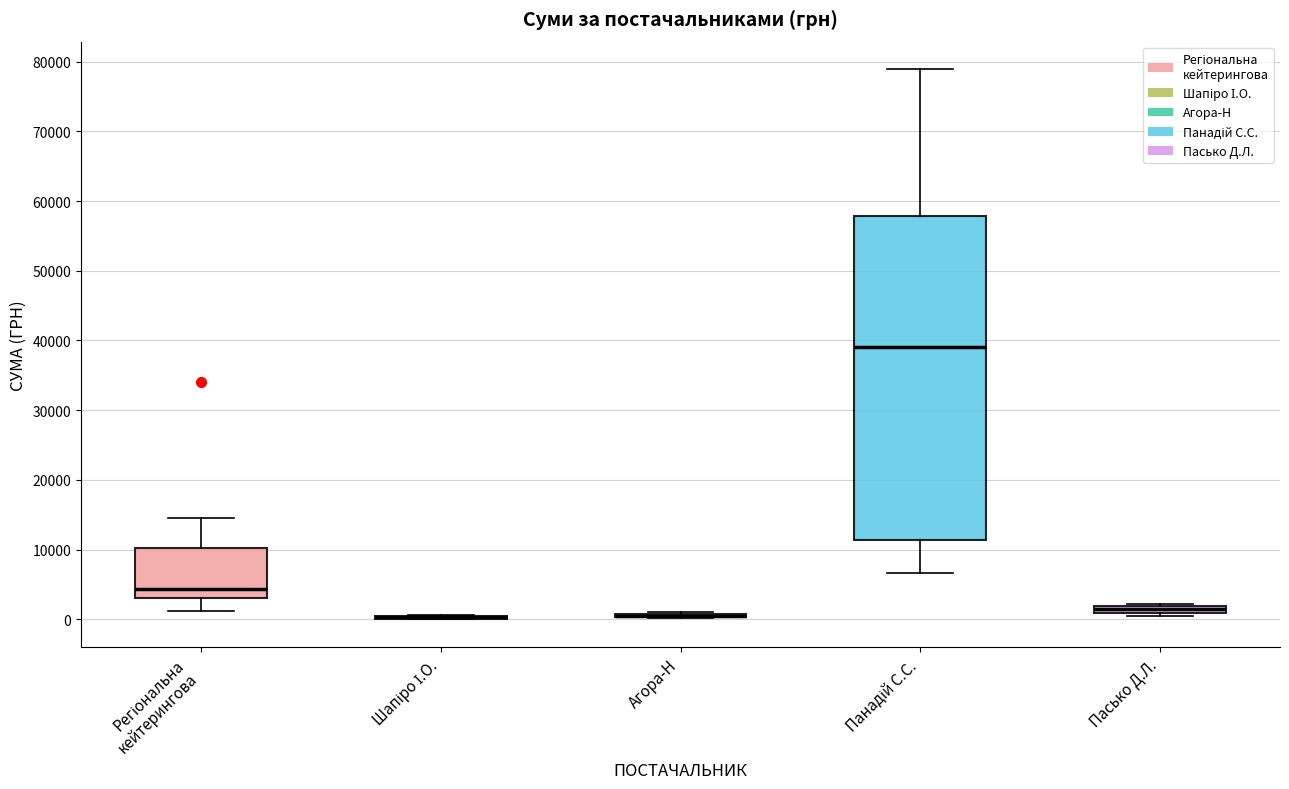

Which box is the tallest, from its lower edge to its upper edge?

Панадій С.С.